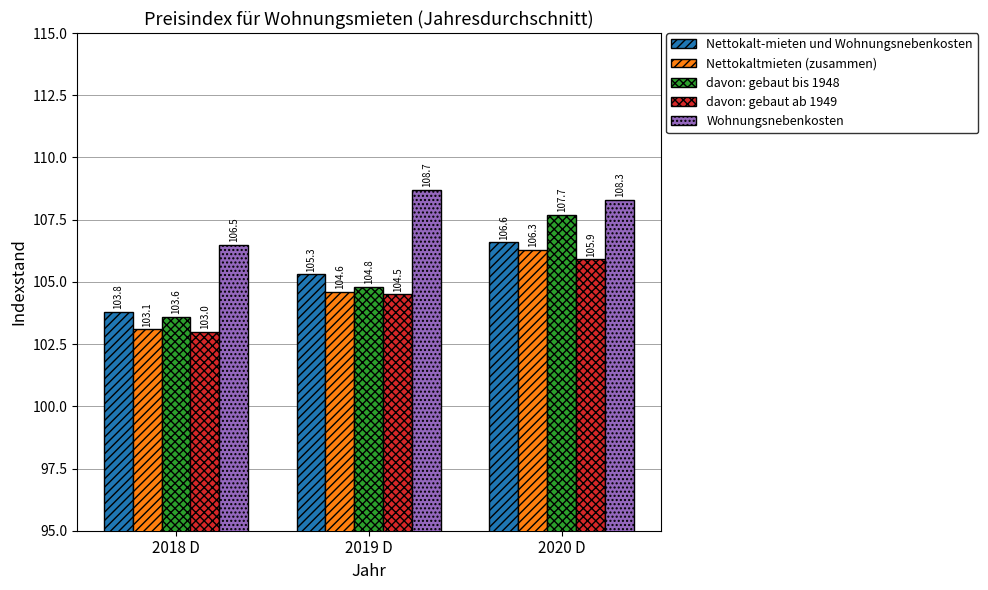

Rank the series by their maximum value, from highest to lowest.

Wohnungsnebenkosten, davon: gebaut bis 1948, Nettokalt-mieten und Wohnungsnebenkosten, Nettokaltmieten (zusammen), davon: gebaut ab 1949